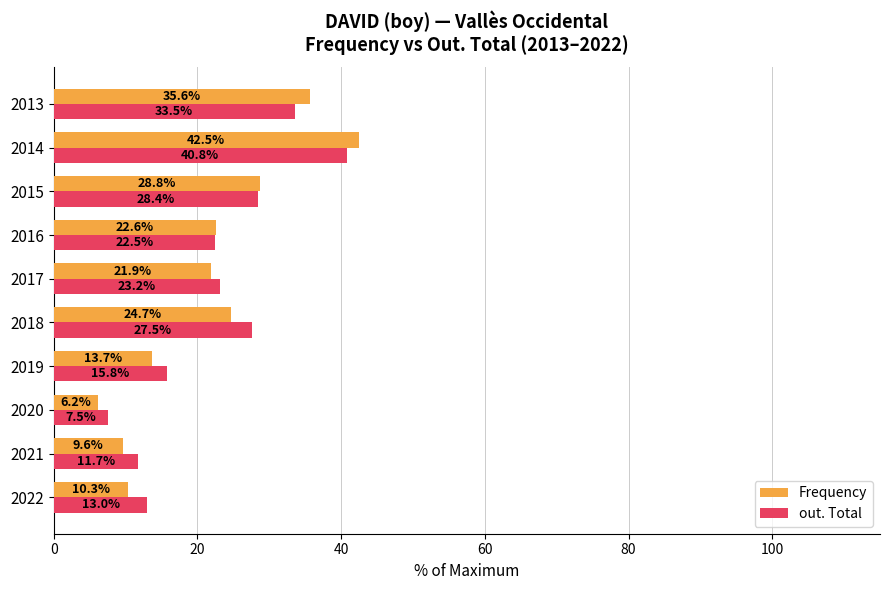

What is the difference between the maximum and minimum values in the Frequency series?

36.3